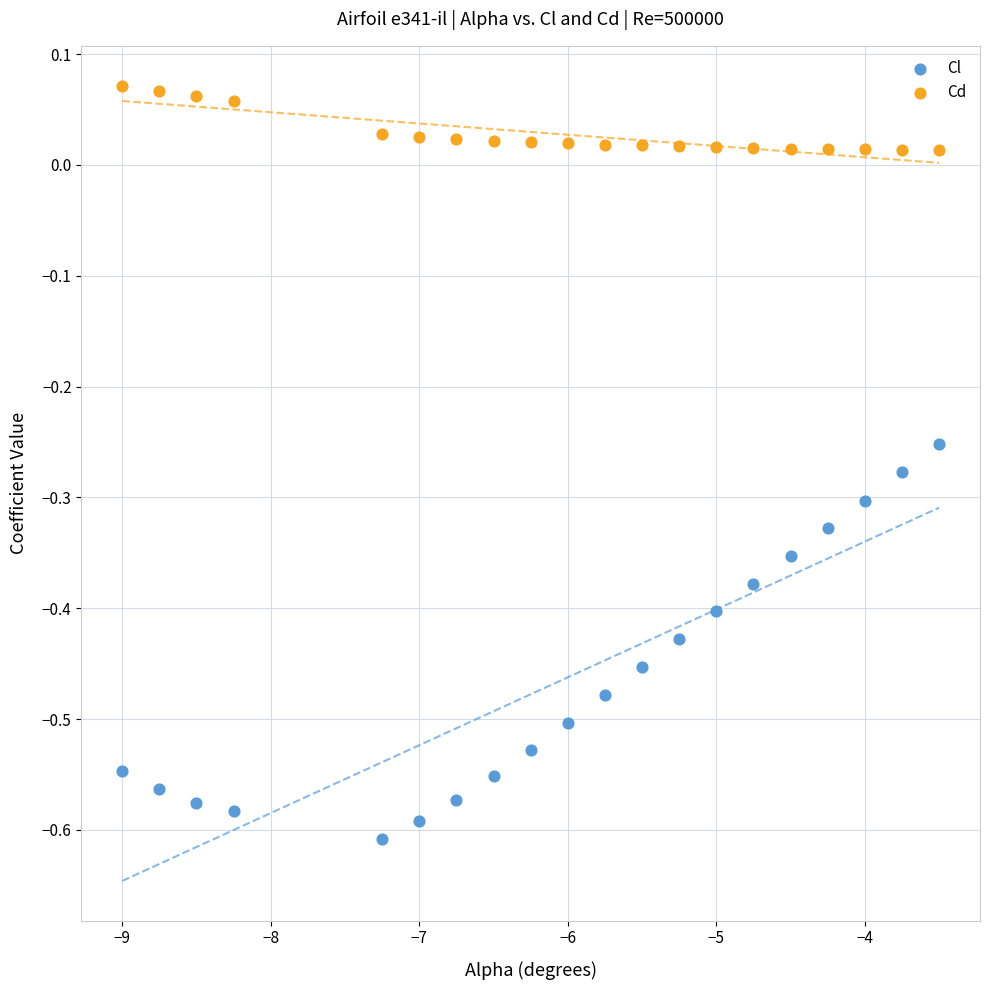

Across all data points, what is the range of X values (max minus min)?

5.5